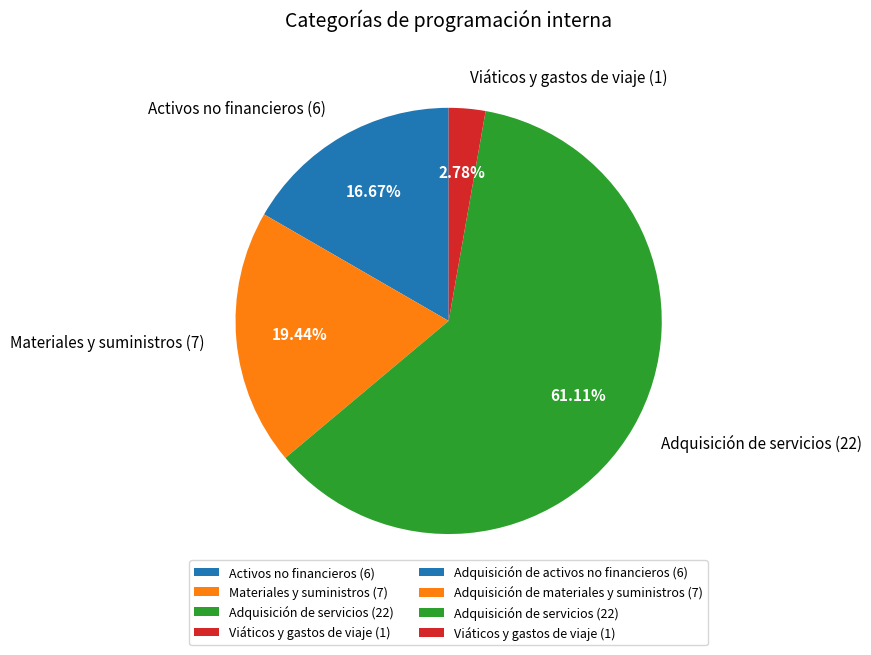

Rank the categories by value from lowest to highest.

Viáticos y gastos de viaje (1), Activos no financieros (6), Materiales y suministros (7), Adquisición de servicios (22)